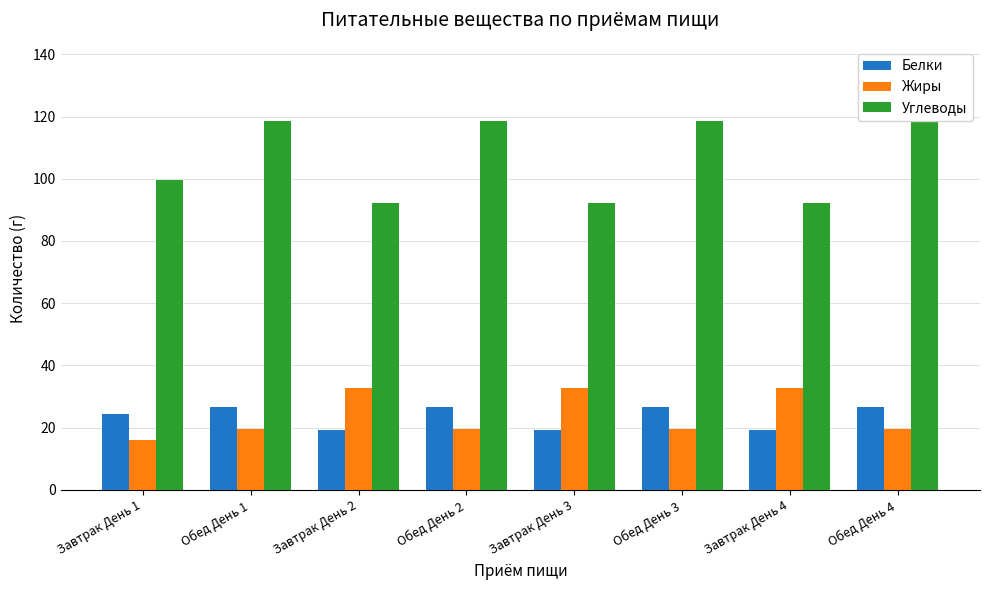

Rank the categories by Жиры value from highest to lowest.

Завтрак День 2, Завтрак День 3, Завтрак День 4, Обед День 1, Обед День 2, Обед День 3, Обед День 4, Завтрак День 1